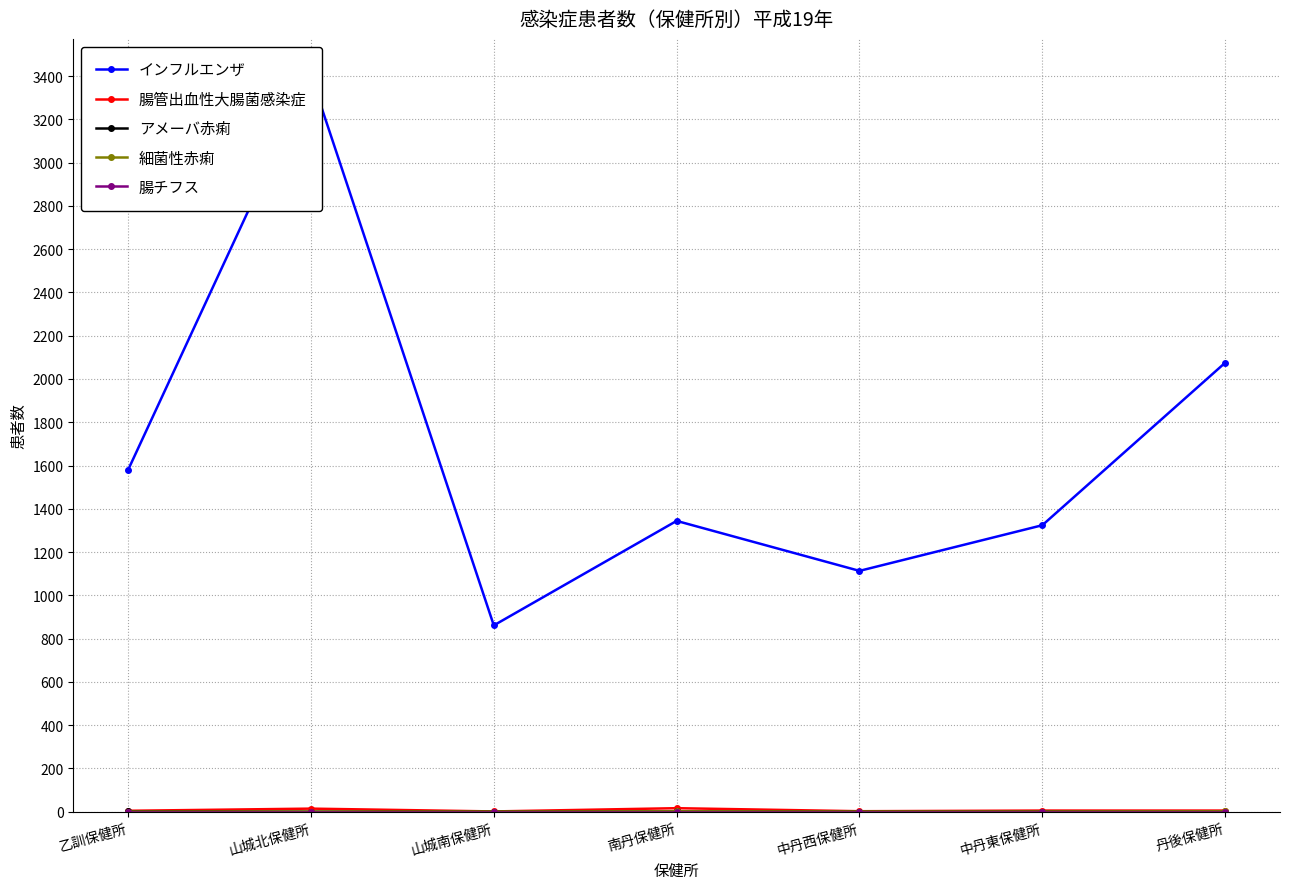

True or false: 細菌性赤痢 and アメーバ赤痢 cross at least once.

False